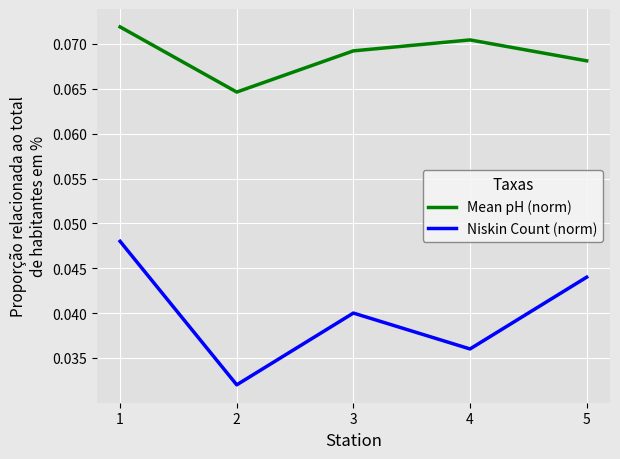

At which label does Mean pH (norm) reach its minimum?

2